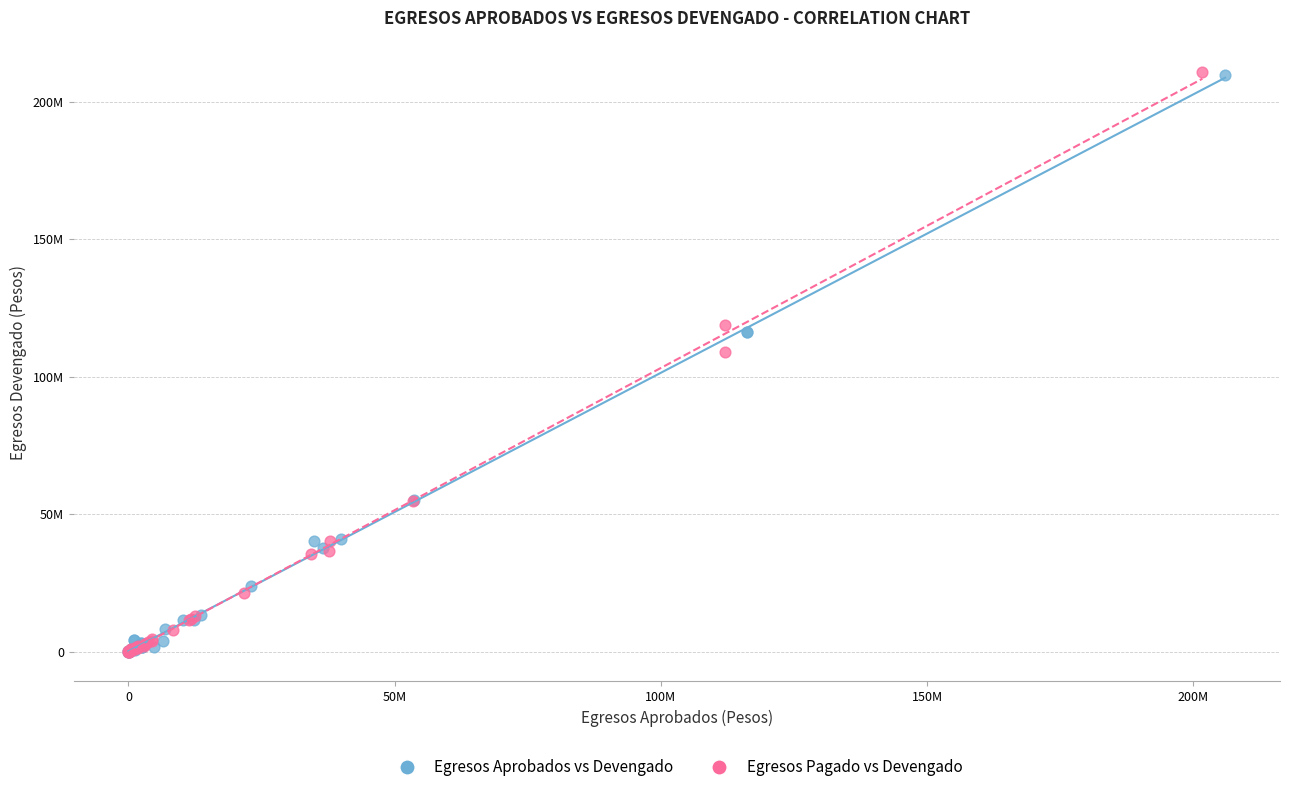

Which series has the largest Y range (max minus min)?

Egresos Pagado vs Devengado